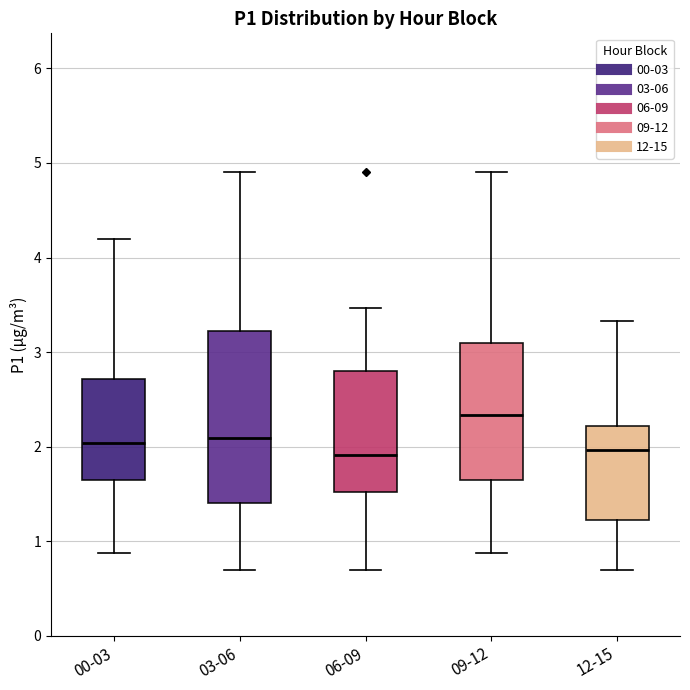

Where does the upper whisker of the box for 03-06 end on the y-axis? The values are not printed on the chart, so give them approximately, as read against the axis.

4.9